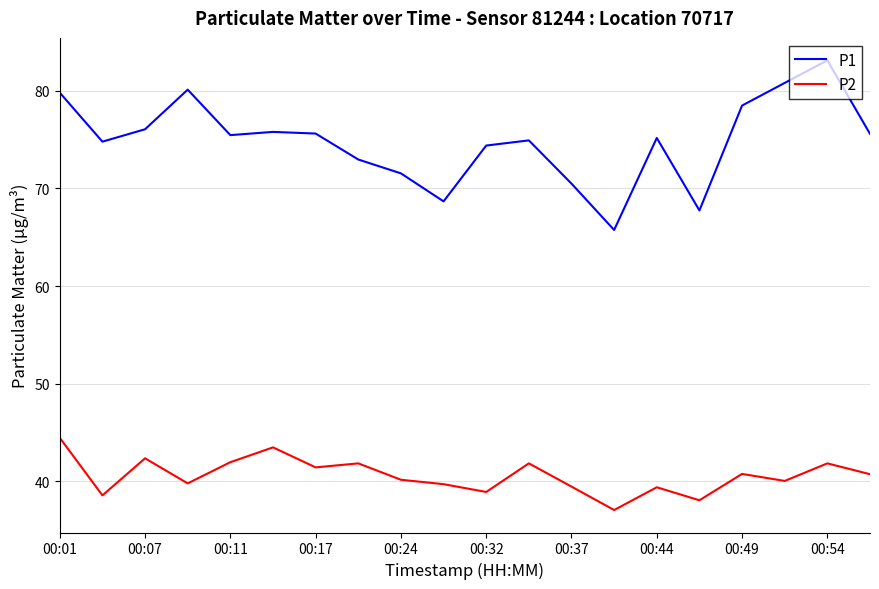

True or false: P2 and P1 cross at least once.

False